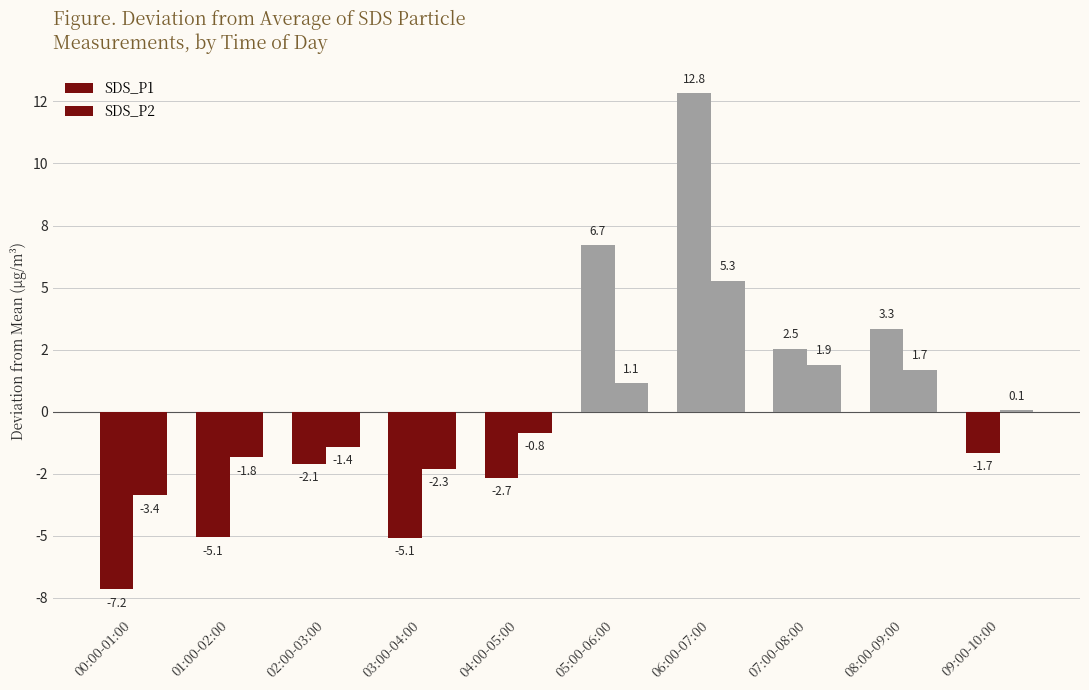

How many data points in SDS_P1 are less than -1?

6